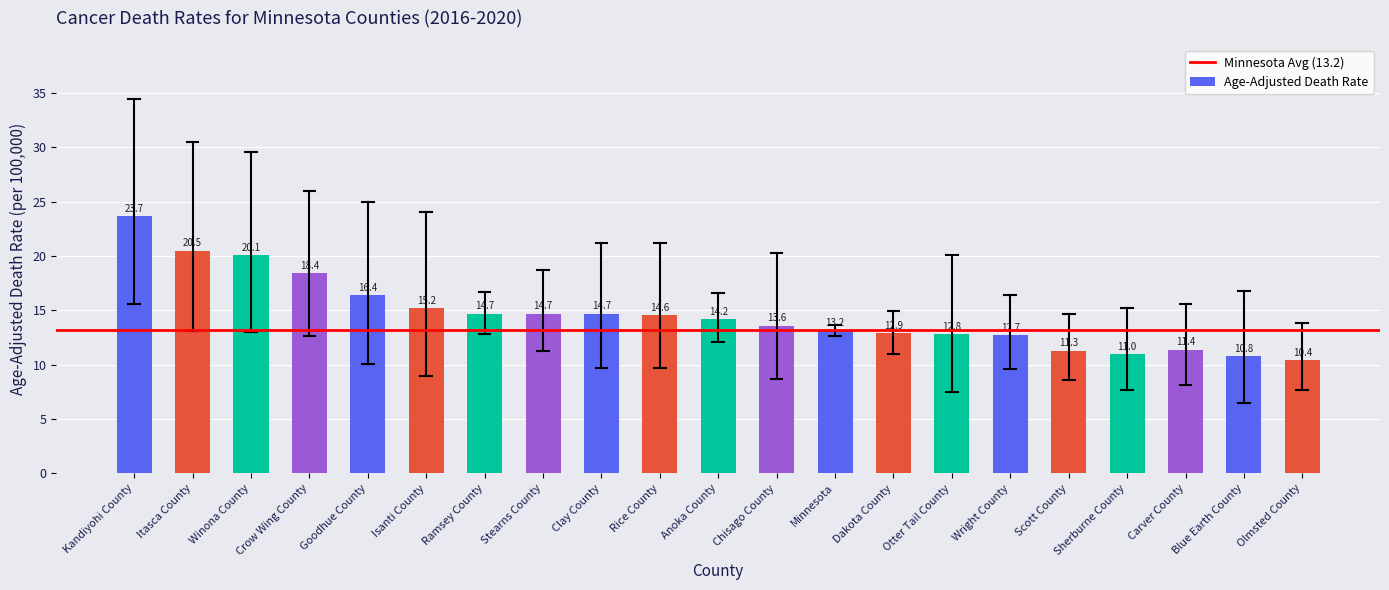

Does the chart contain stacked bars?

No